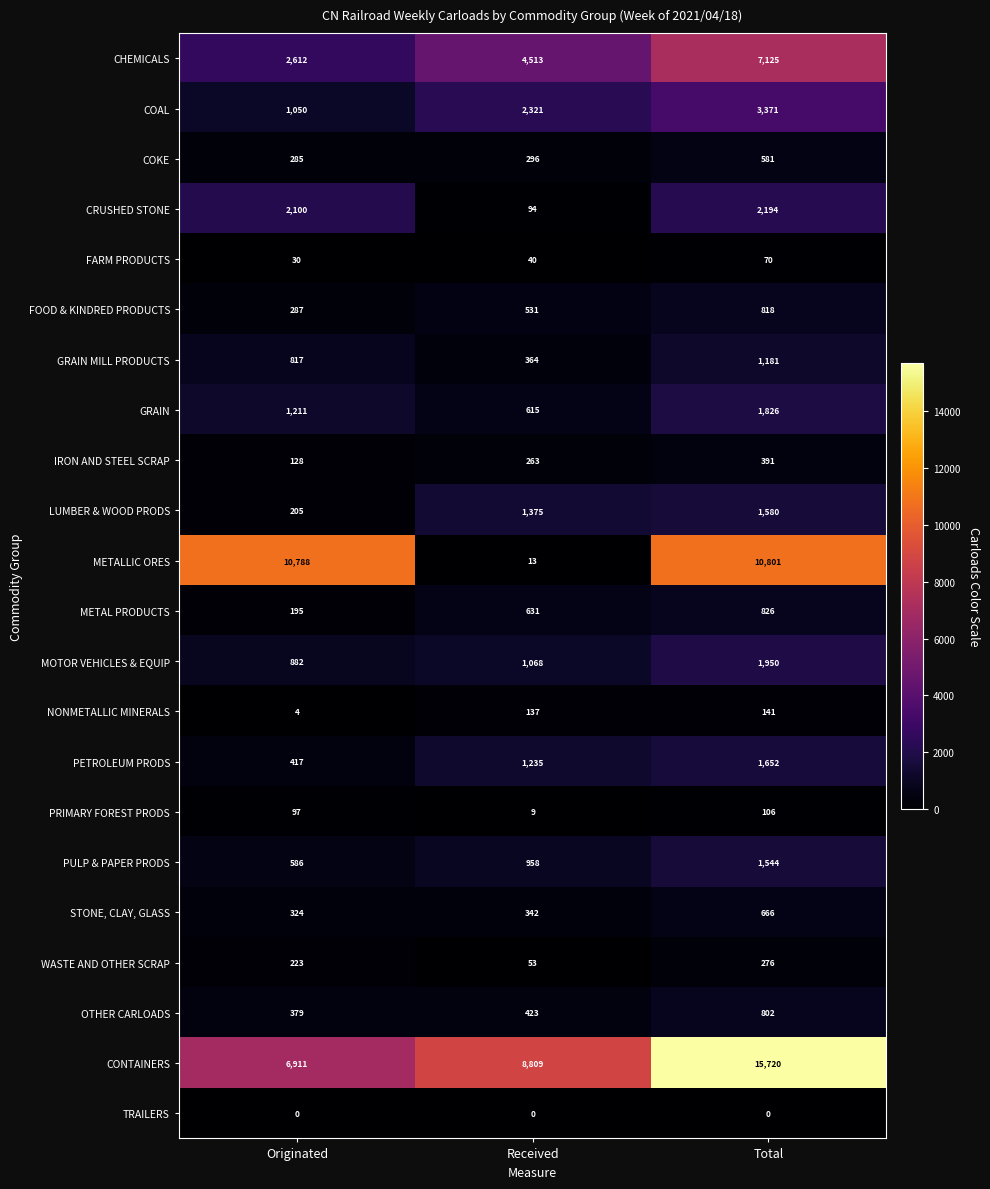

Which series has the largest range (max minus min)?

METALLIC ORES